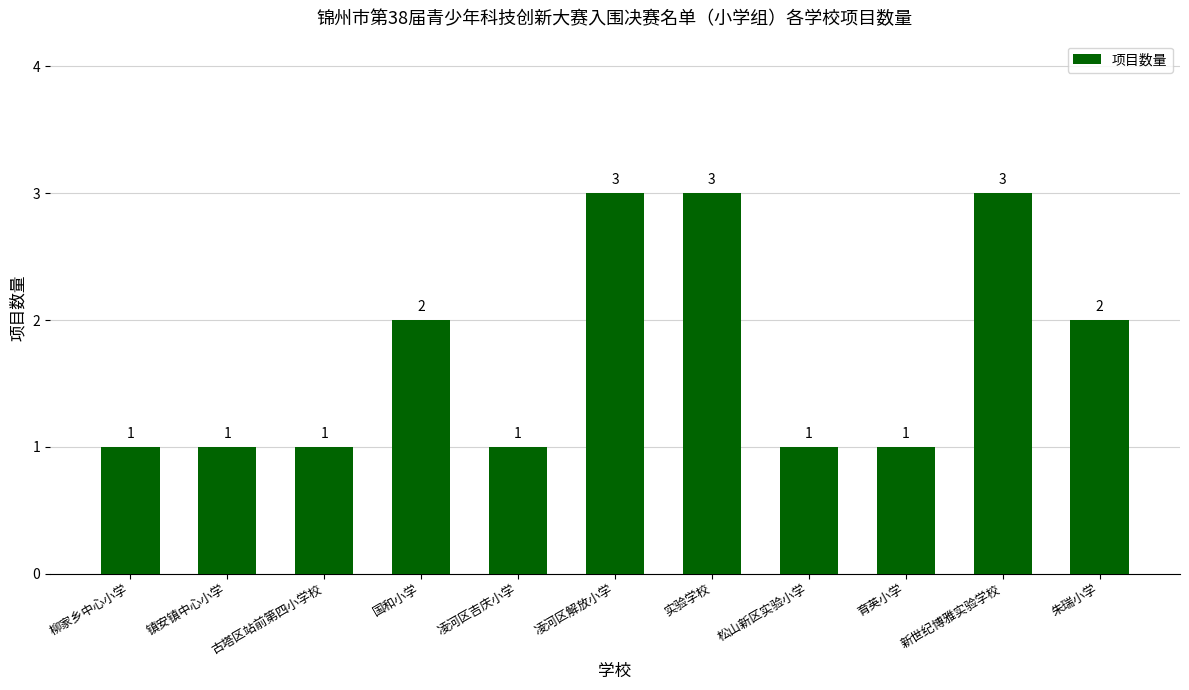

Is it true that the value at 松山新区实验小学 is 1?

True